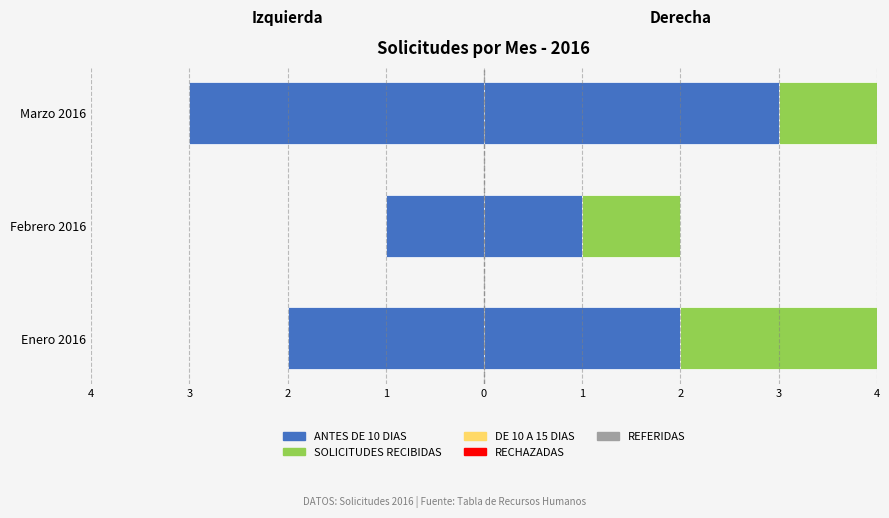

What is the spread (max minus min) of values at 3?

2.0